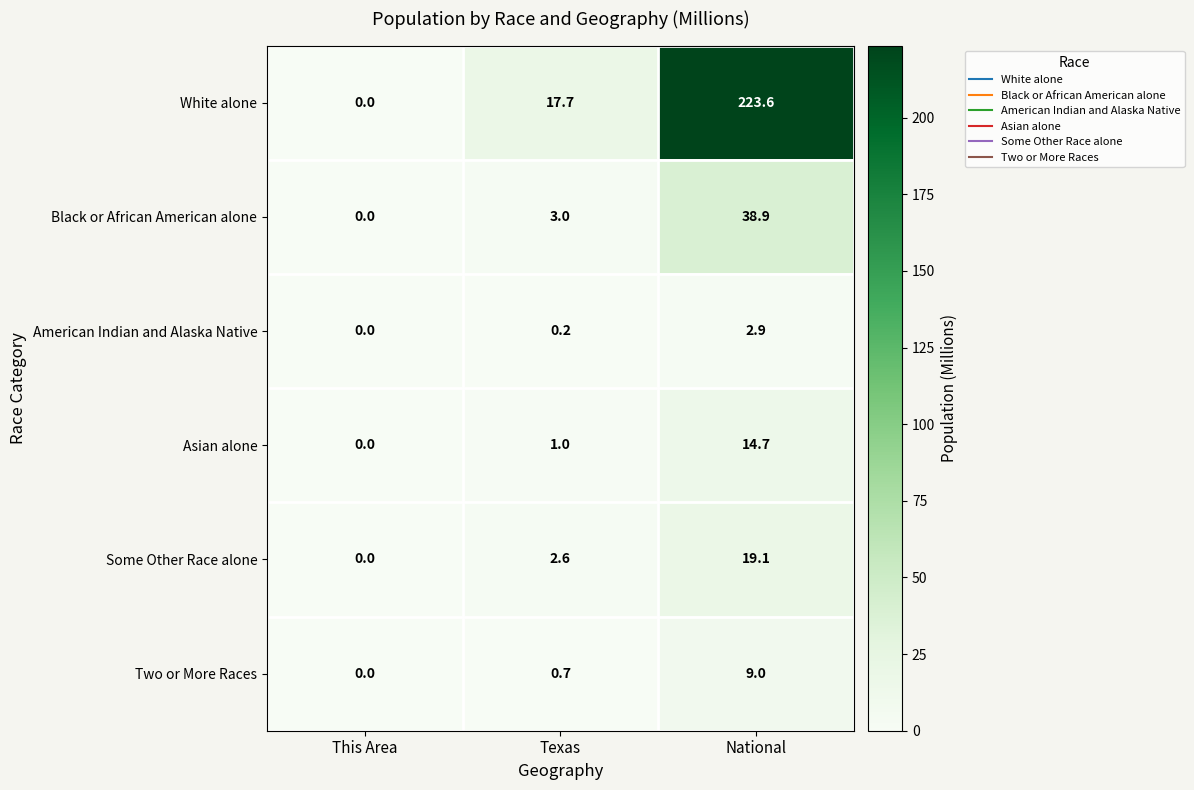

What is the maximum value shown in the chart?

223.6